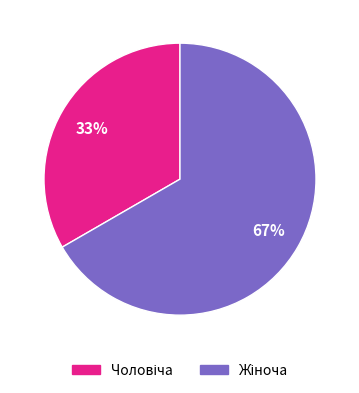

Is there any slice that represents more than half of the pie?

Yes